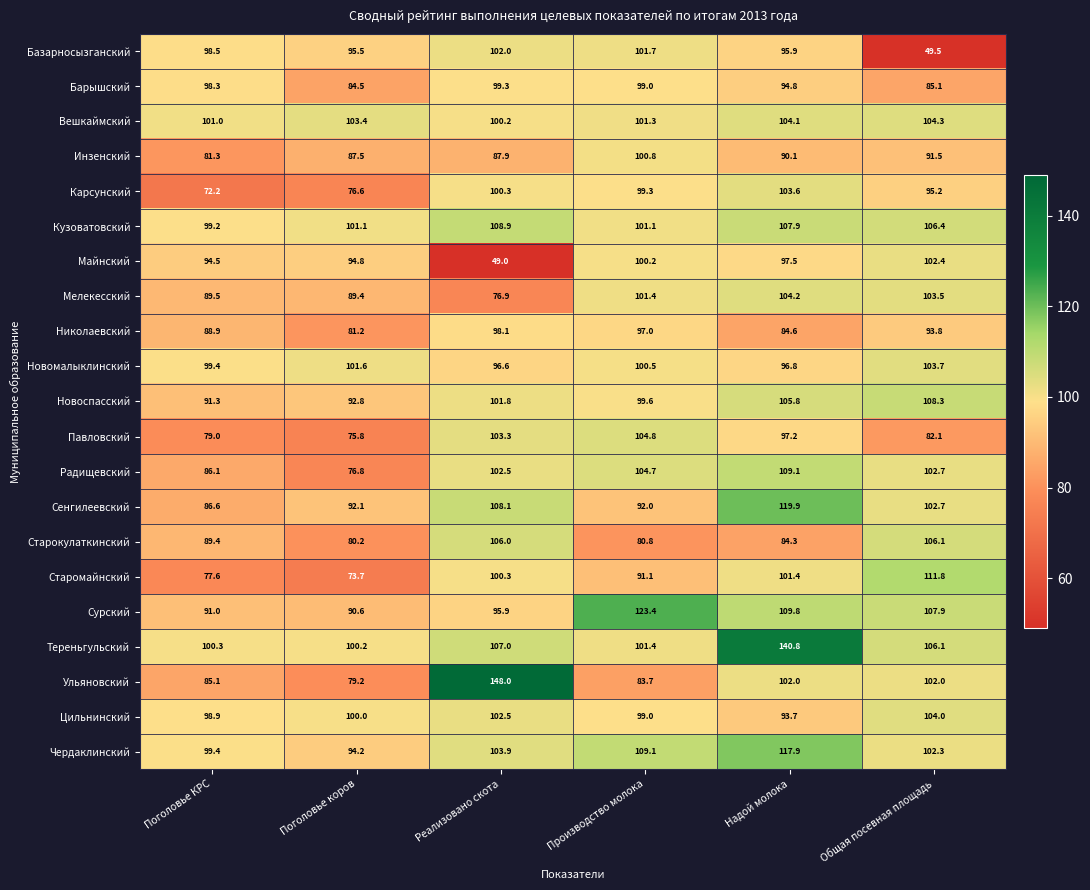

What is the difference between the maximum and minimum values in the Старомайнский series?

38.1